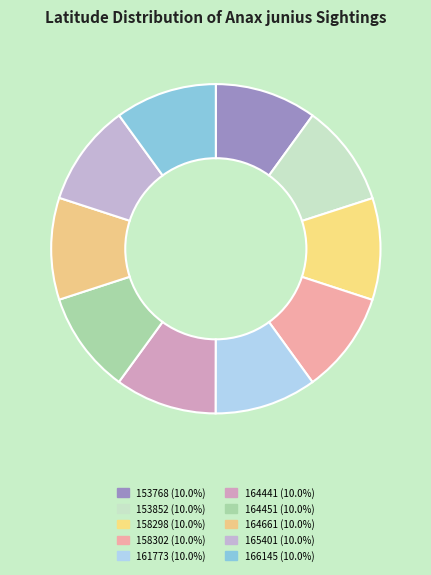

How many segments does this pie chart have?

10